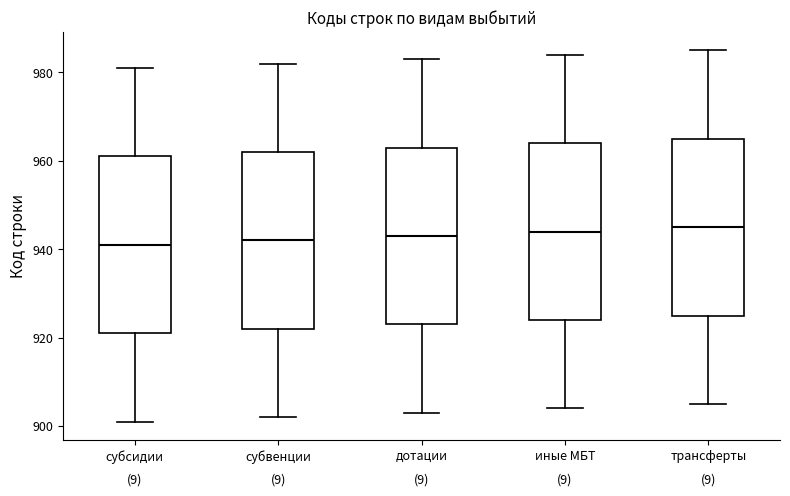

Where does the upper whisker of the box for иные МБТ end on the y-axis? The values are not printed on the chart, so give them approximately, as read against the axis.

984